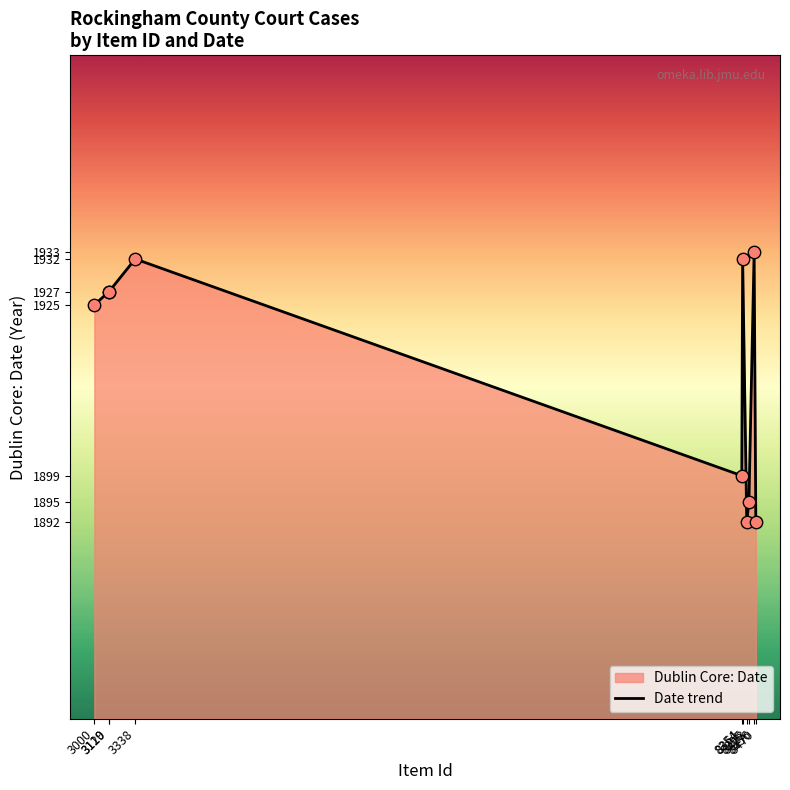

What is the change in value from 3120 to 8354?

-28